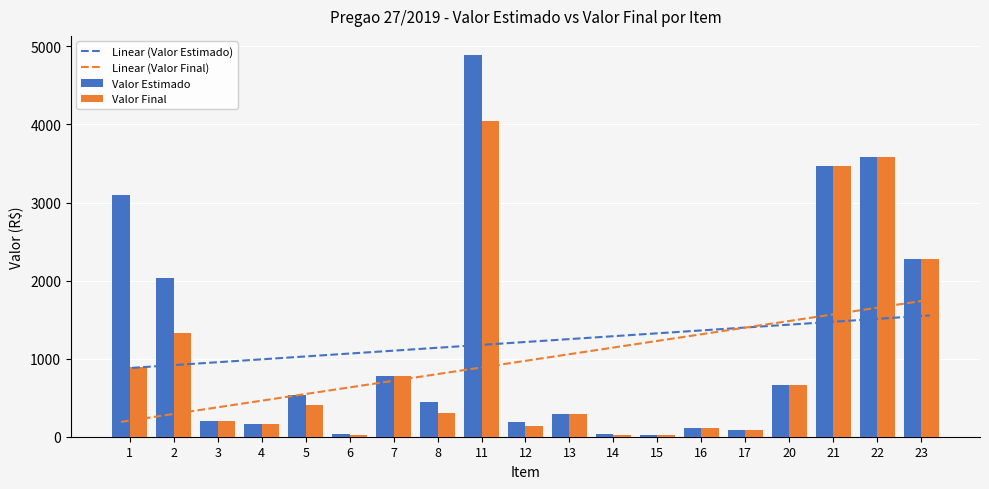

Which series has the largest range (max minus min)?

Valor Estimado